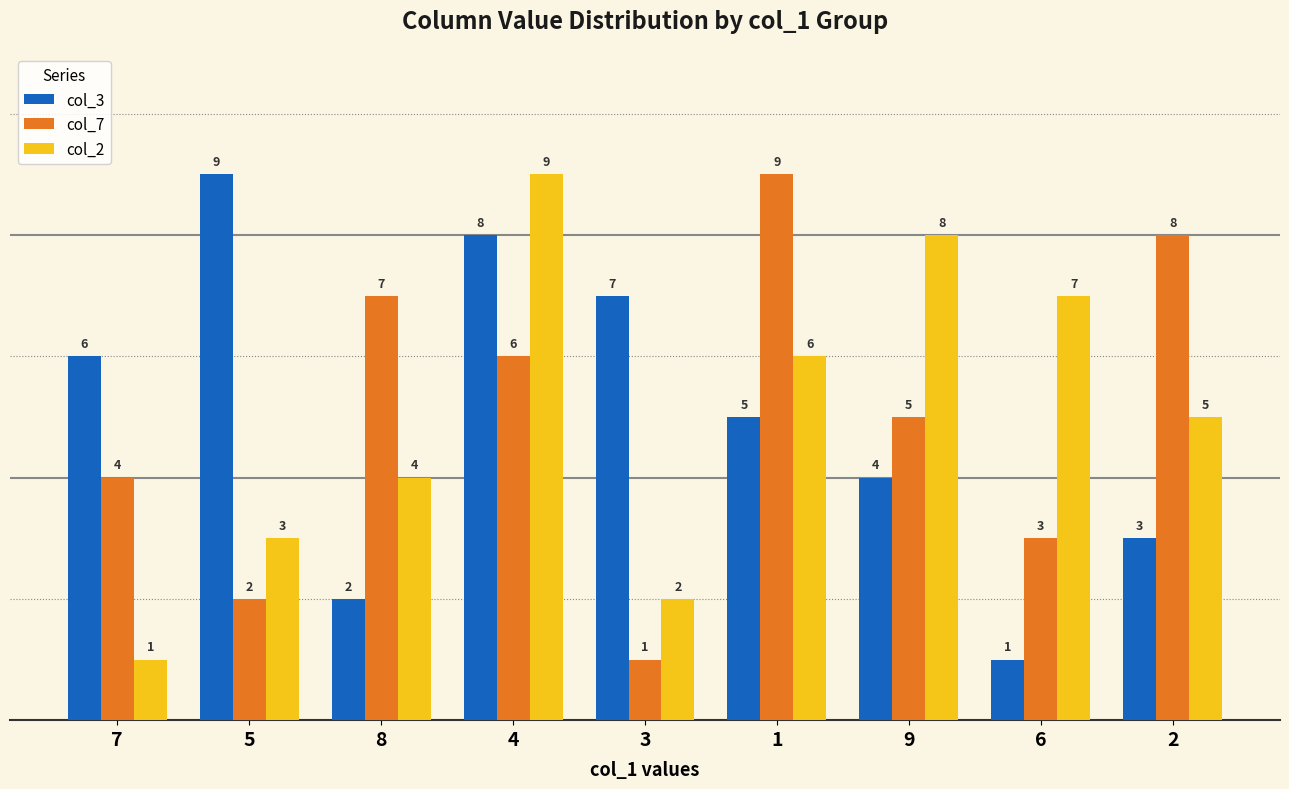

True or false: col_3 has a value of 5 at 1.

True